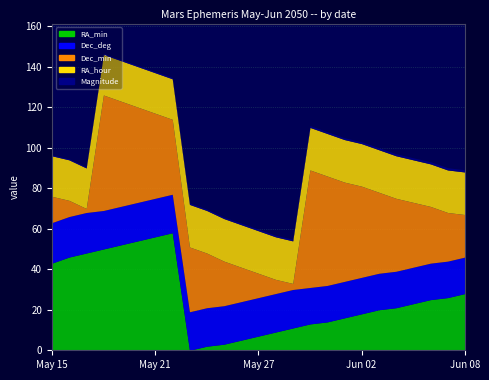

Is it true that Dec_deg equals 18.0 at Jun 08?

True